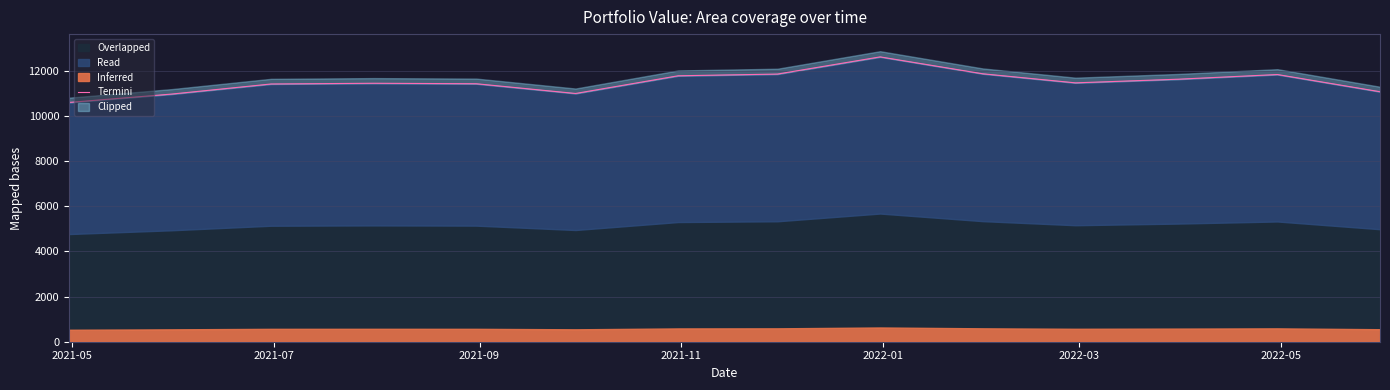

The value at 2021-05 is 10605.4. True or false?

True